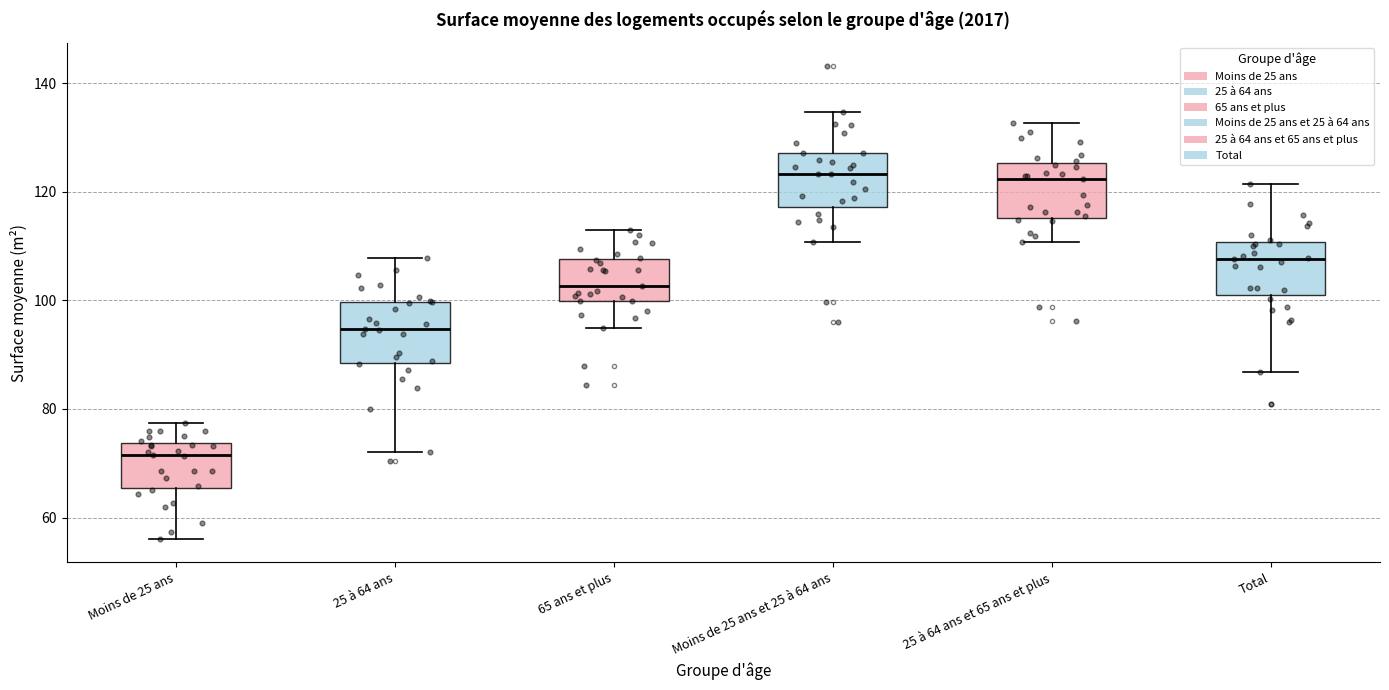

Where does the lower whisker of the box for 65 ans et plus end on the y-axis? The values are not printed on the chart, so give them approximately, as read against the axis.

94